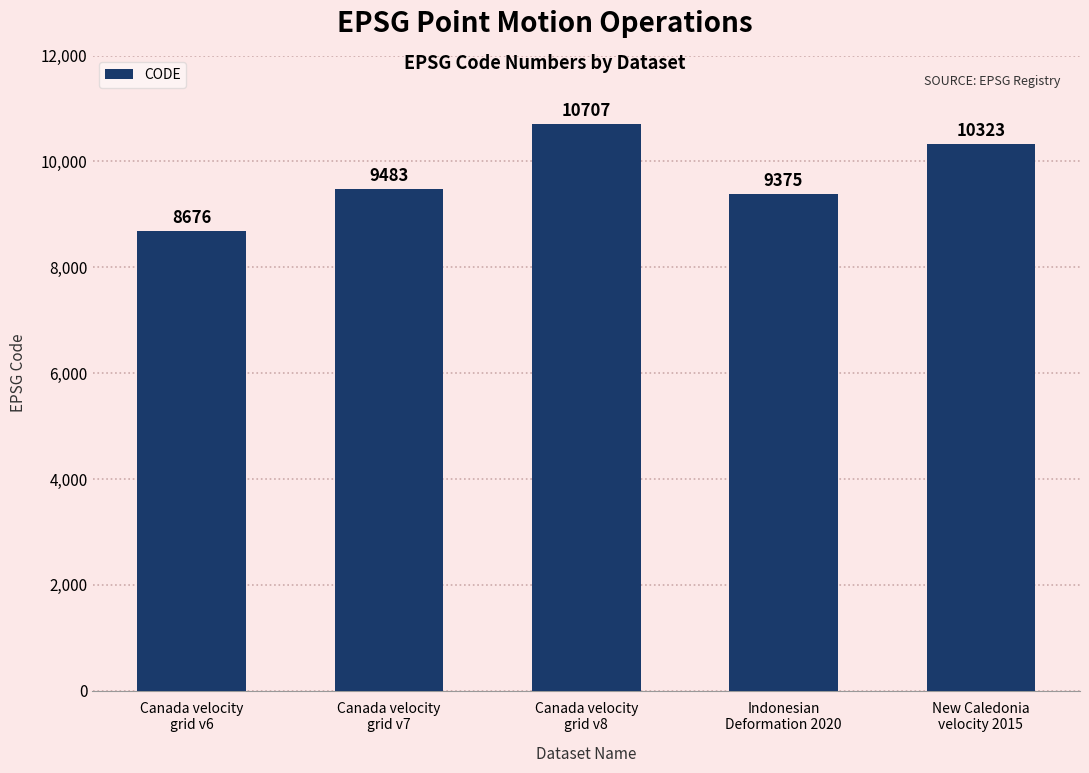

Which category has the highest value across all series?

Canada velocity
grid v8